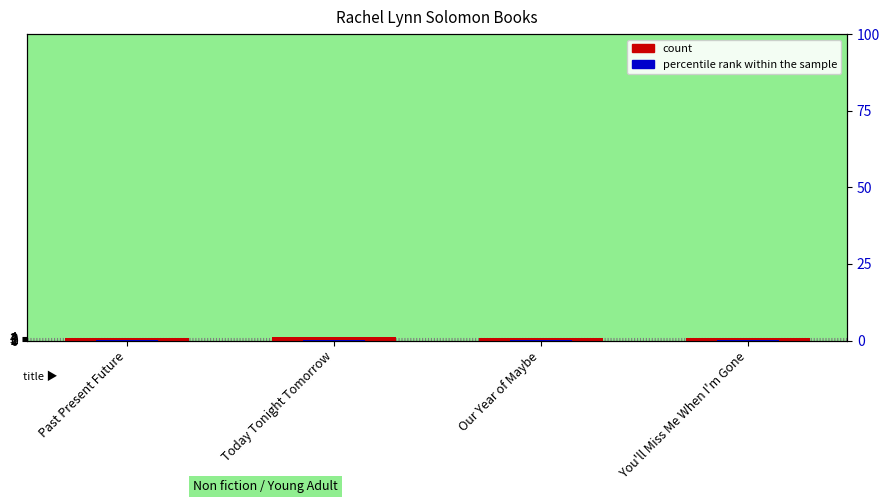

Count the percentile rank within the sample values in the range 0 to 1.

4